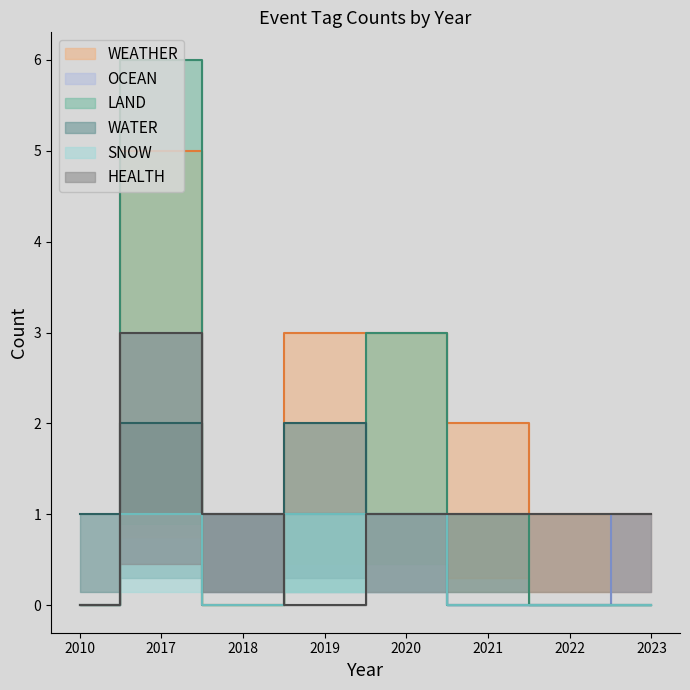

What is the total value across all series at 2018?

3